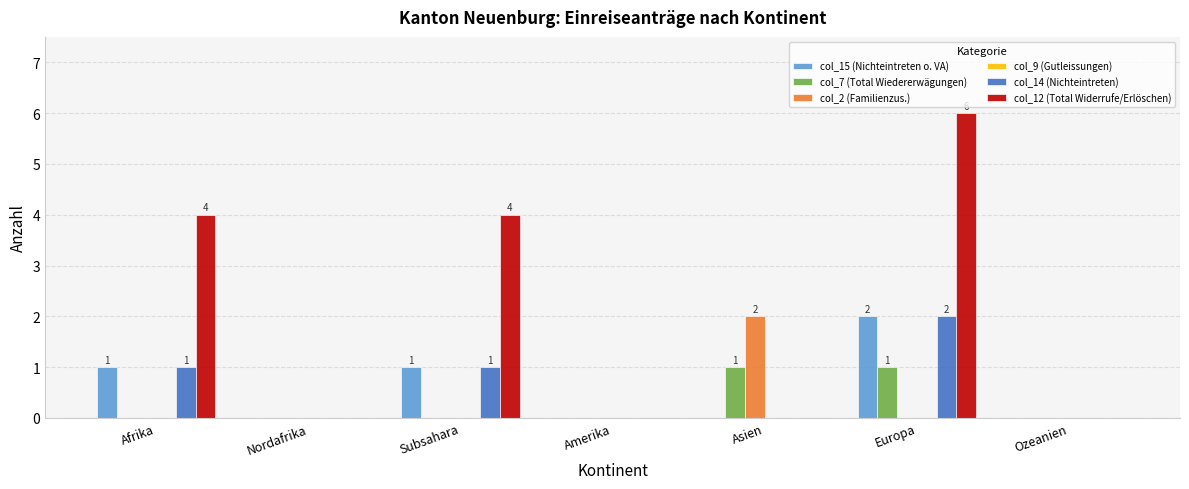

What is the sum of all col_15 (Nichteintreten o. VA) values?

4